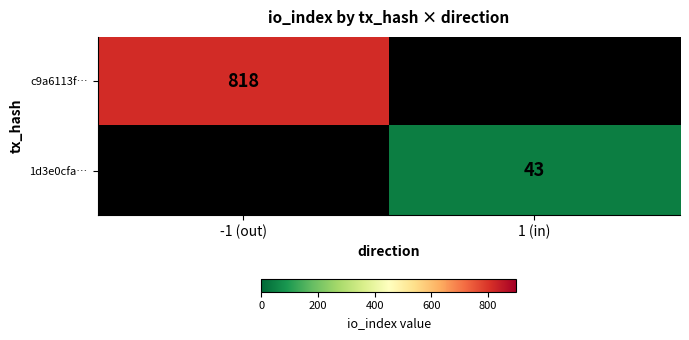

True or false: 1d3e0cfa… has a value of 20 at 1 (in).

False